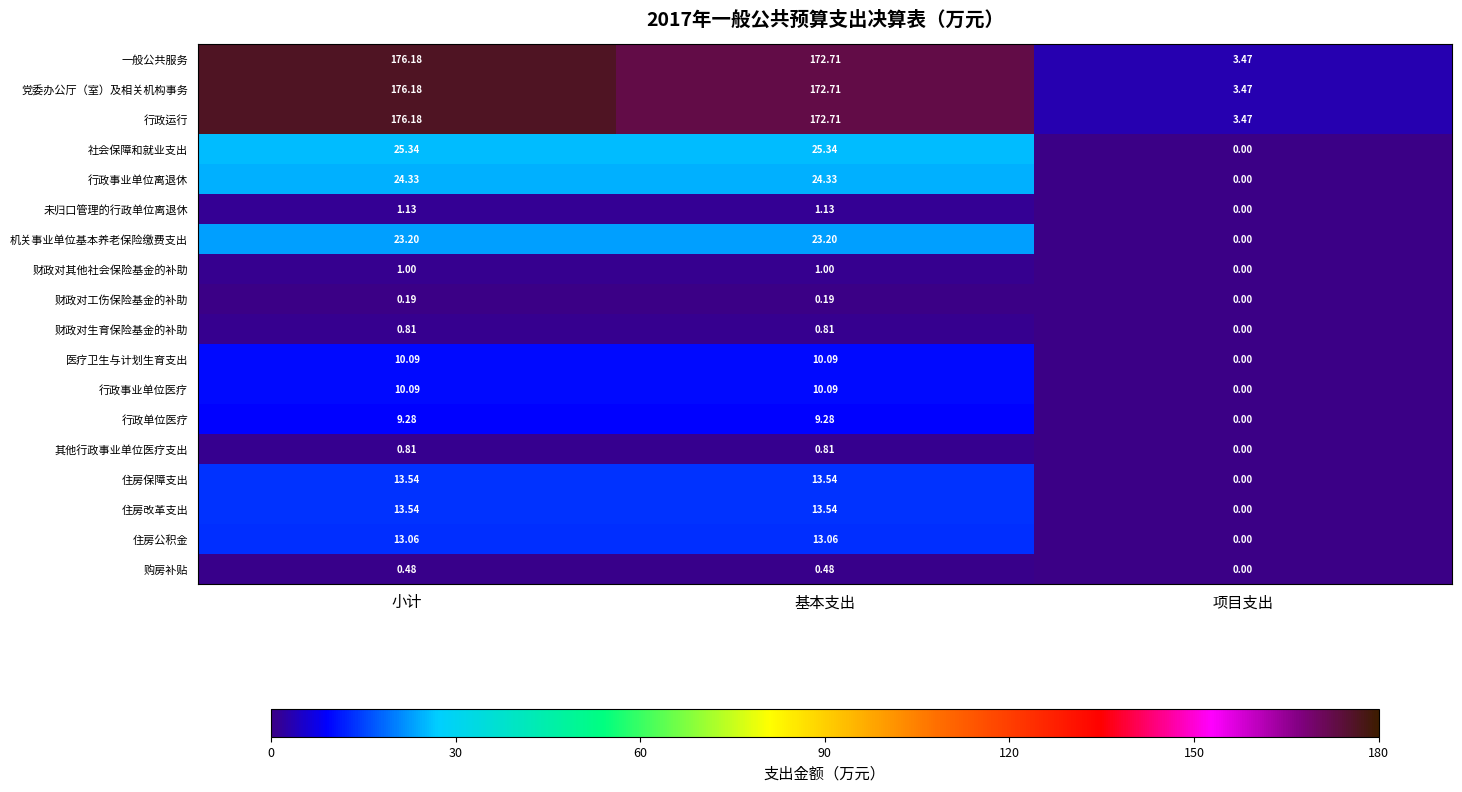

Is the value of 住房公积金 at 项目支出 greater than the value of 机关事业单位基本养老保险缴费支出 at 小计?

No